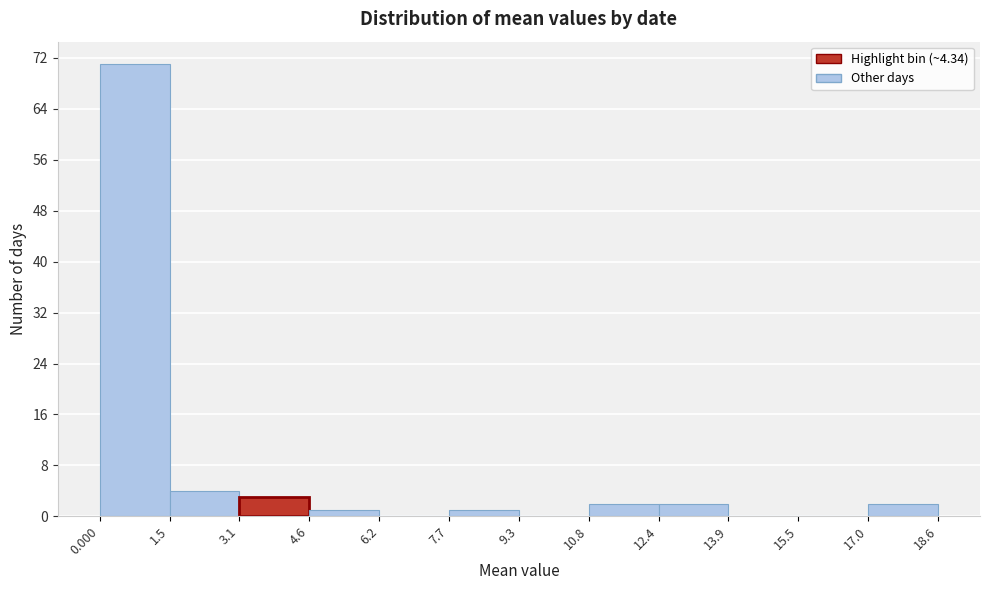

Reading left to right, transcribe this chart: for each bar, give the range it covers on the x-axis and its height. The values are not printed on the chart, so give them approximately, as read against the axis.

0.000 to 1.5: 71
1.5 to 3.1: 4
3.1 to 4.6: 3
4.6 to 6.2: 1
6.2 to 7.7: 0
7.7 to 9.3: 1
9.3 to 10.8: 0
10.8 to 12.4: 2
12.4 to 13.9: 2
13.9 to 15.5: 0
15.5 to 17.0: 0
17.0 to 18.6: 2